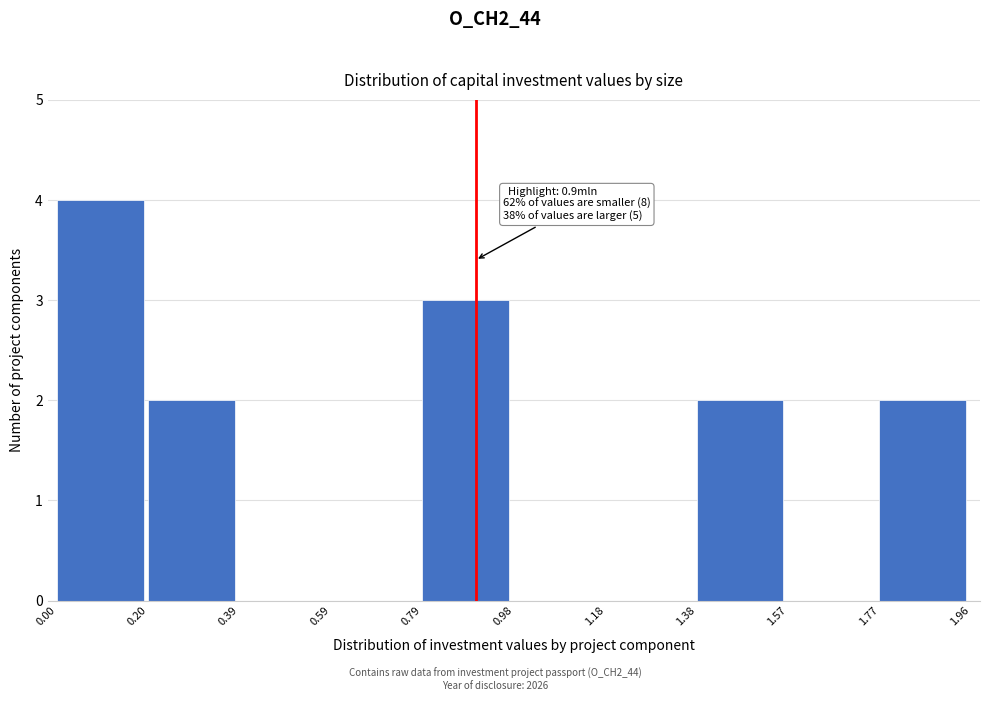

Over which range of the x-axis is the bar tallest?

0.00 to 0.20